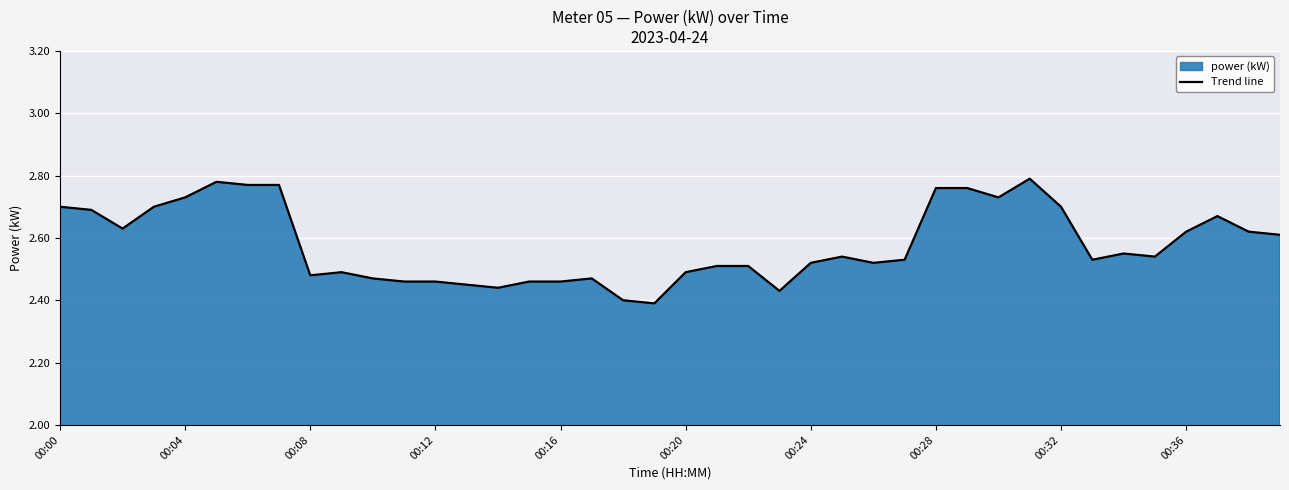

The chart shows a value of 2.5 at 35. True or false?

True